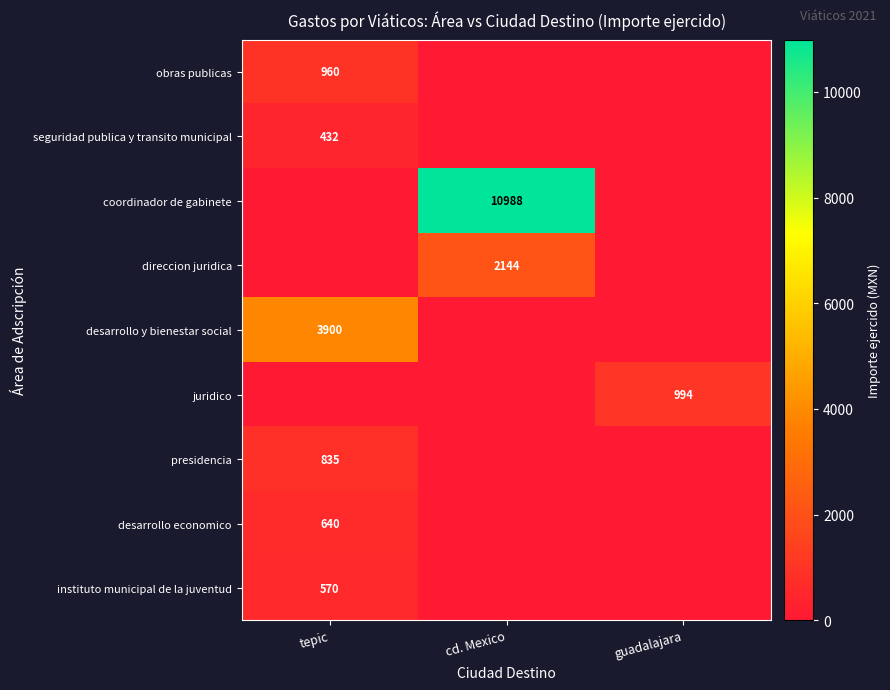

Is the value of desarrollo economico at tepic greater than the value of juridico at guadalajara?

No